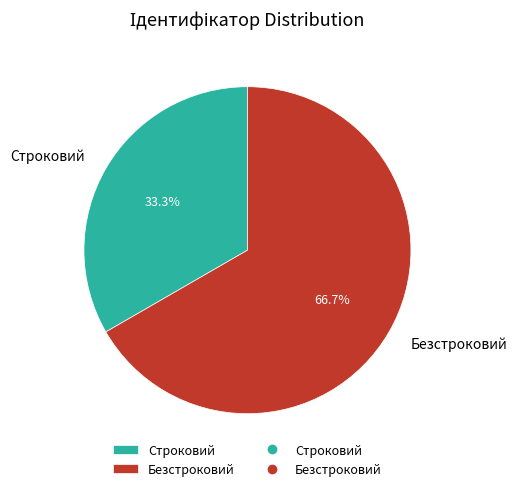

To the nearest percent, what is the combined percentage of Безстроковий and Строковий?

100%